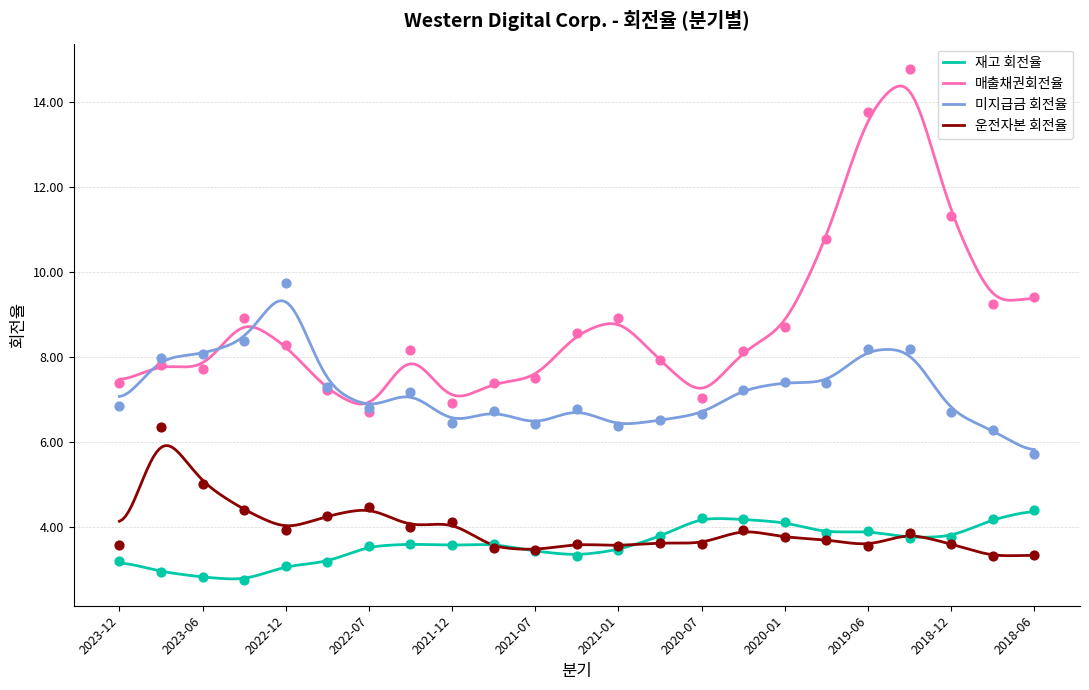

Which series has the largest total across all categories?

매출채권회전율